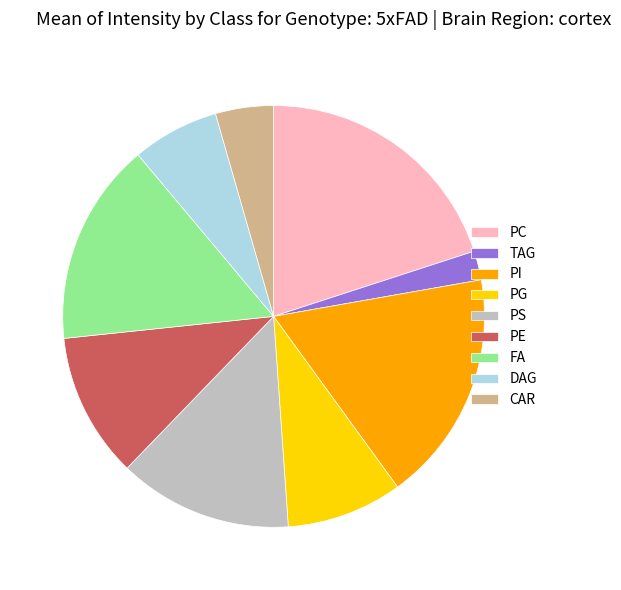

How many slices are in this pie chart?

9